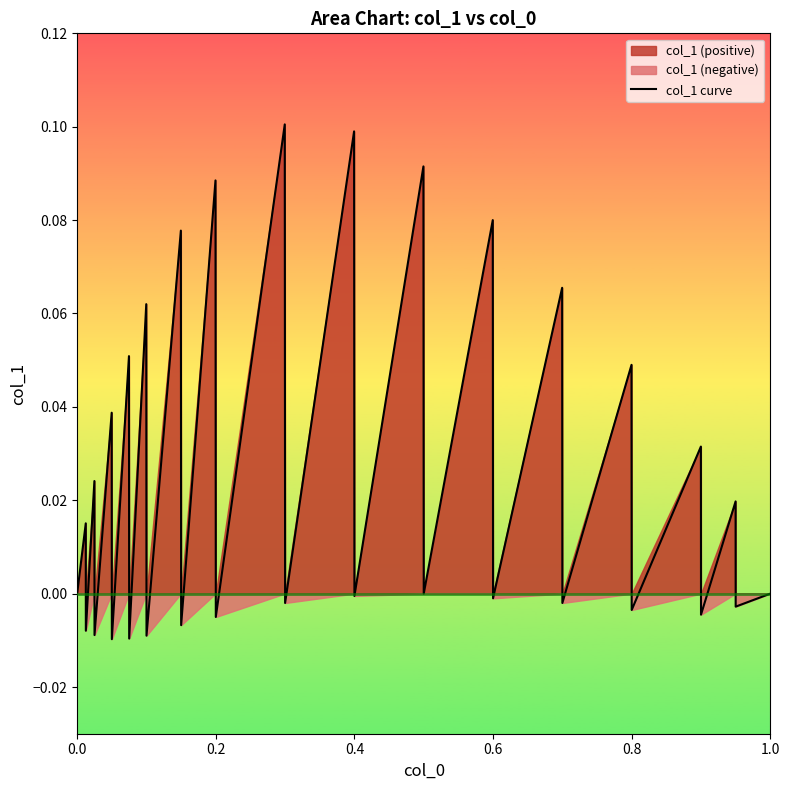

Count the number of data series in this chart.

1